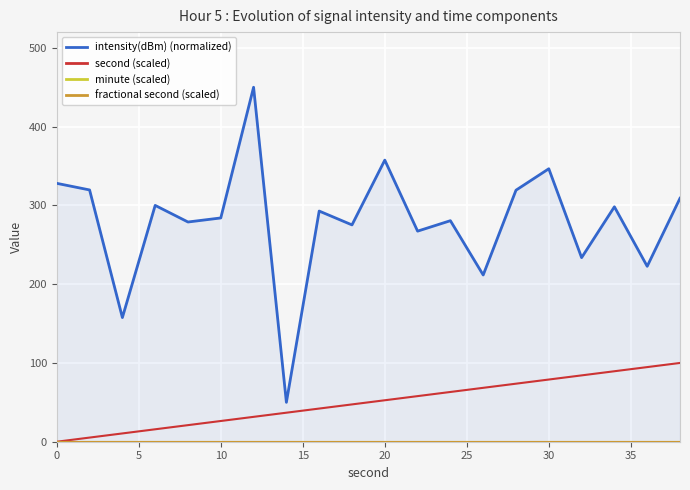

What is the lowest value of the intensity(dBm) (normalized) series?

50.0